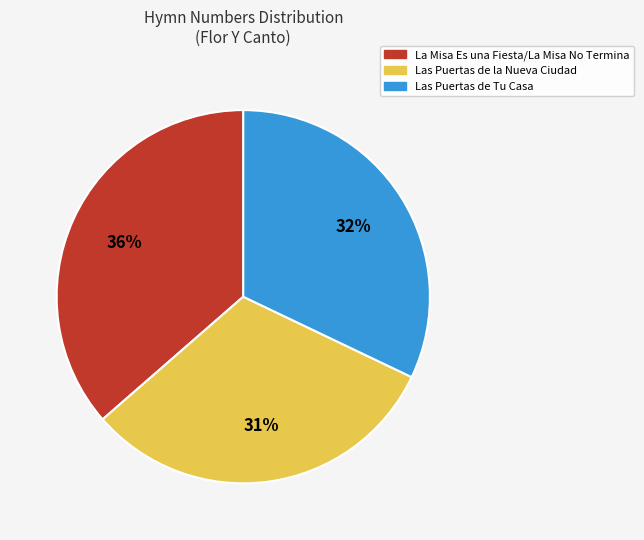

What is the ratio of the value at Las Puertas de Tu Casa to the value at Las Puertas de la Nueva Ciudad?

1.0